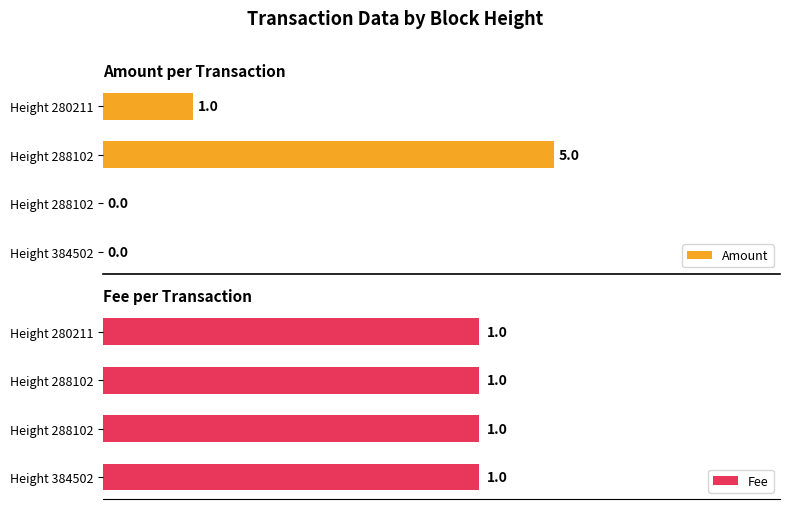

What is the sum of all Amount values?

6.0